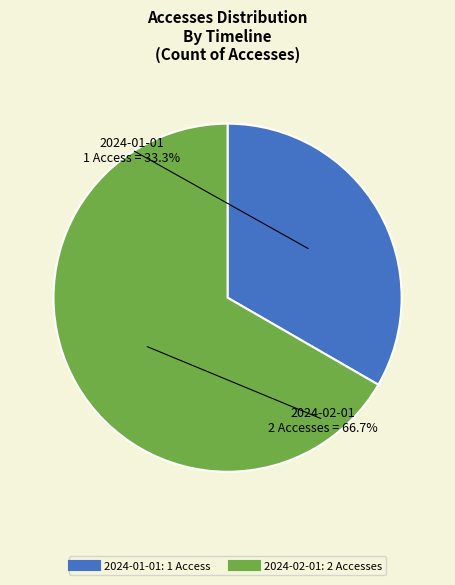

The 2024-01-01 slice represents 33% of the pie. True or false?

True